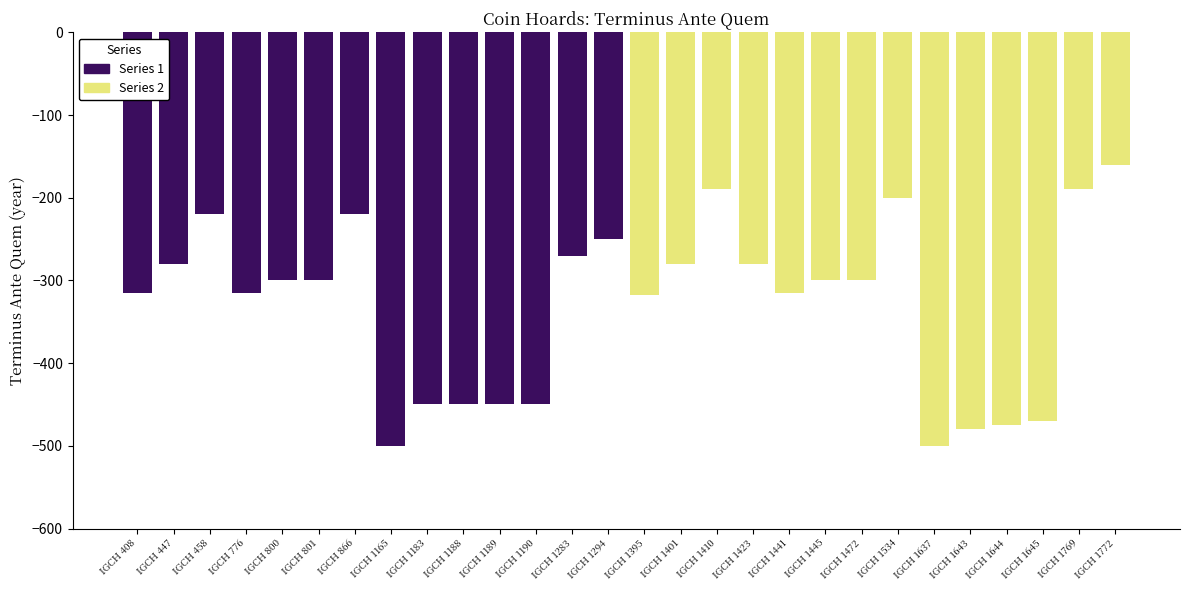

Reading right to left, what are all the values shown in this chart?

Series 1: 0	0	0	0	0	0	0	0	0	0	0	0	0	0	-250	-270	-450	-450	-450	-450	-500	-220	-300	-300	-315	-220	-280	-315
Series 2: -160	-190	-470	-475	-480	-500	-200	-300	-300	-315	-280	-190	-280	-318	0	0	0	0	0	0	0	0	0	0	0	0	0	0